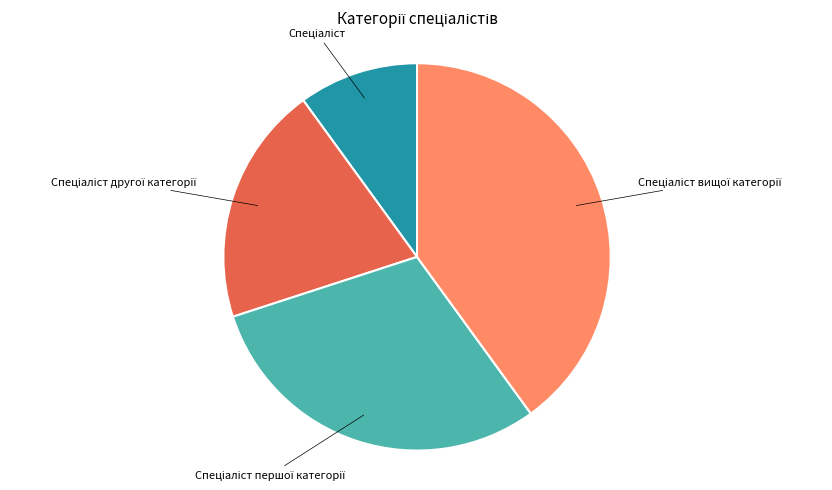

Is there any slice that represents more than half of the pie?

No